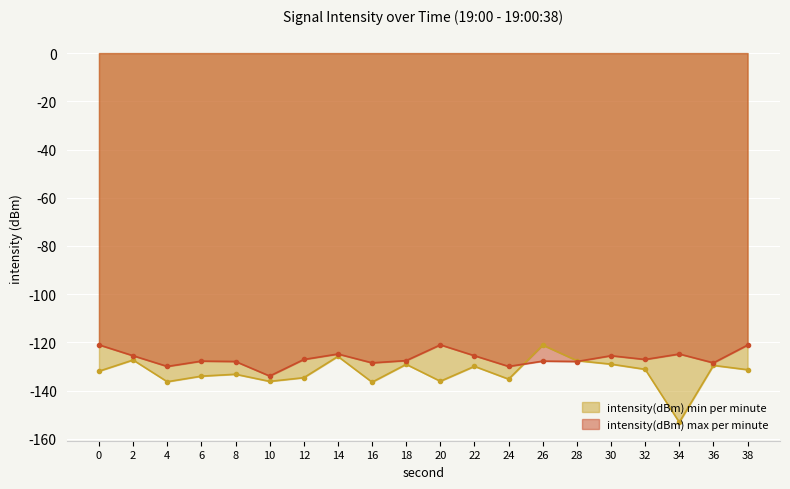

At how many categories does at least one series exceed -136?

20